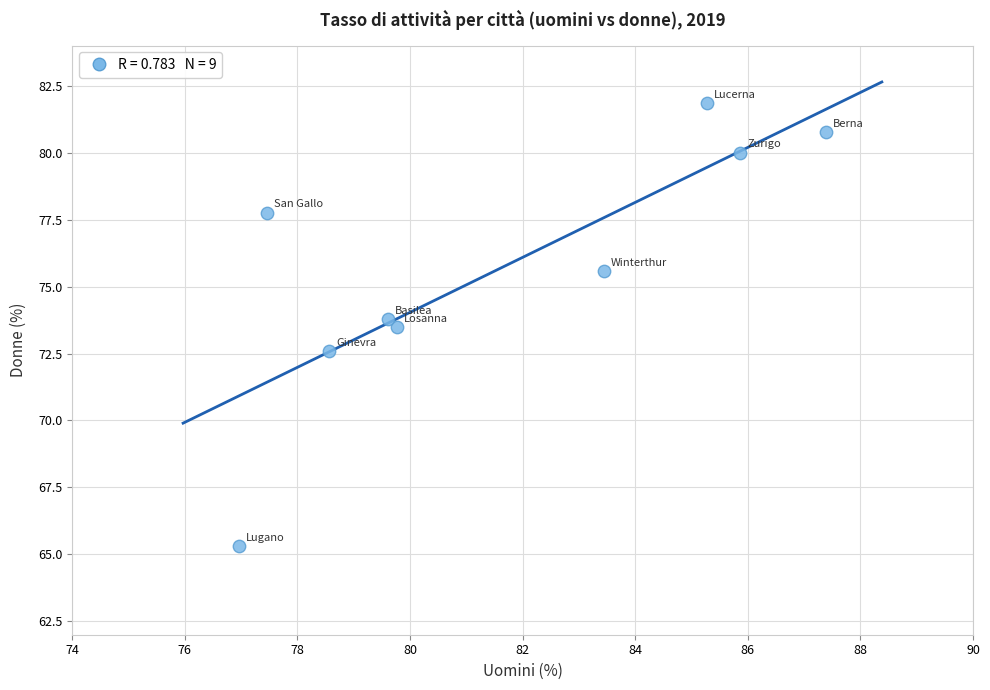

What is the average X value?

81.6